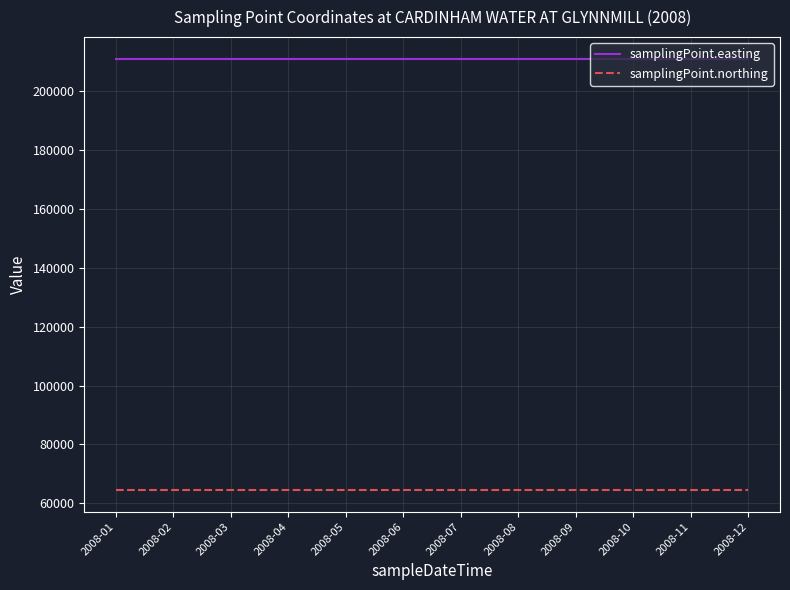

What is the average value of the samplingPoint.northing series?

64414